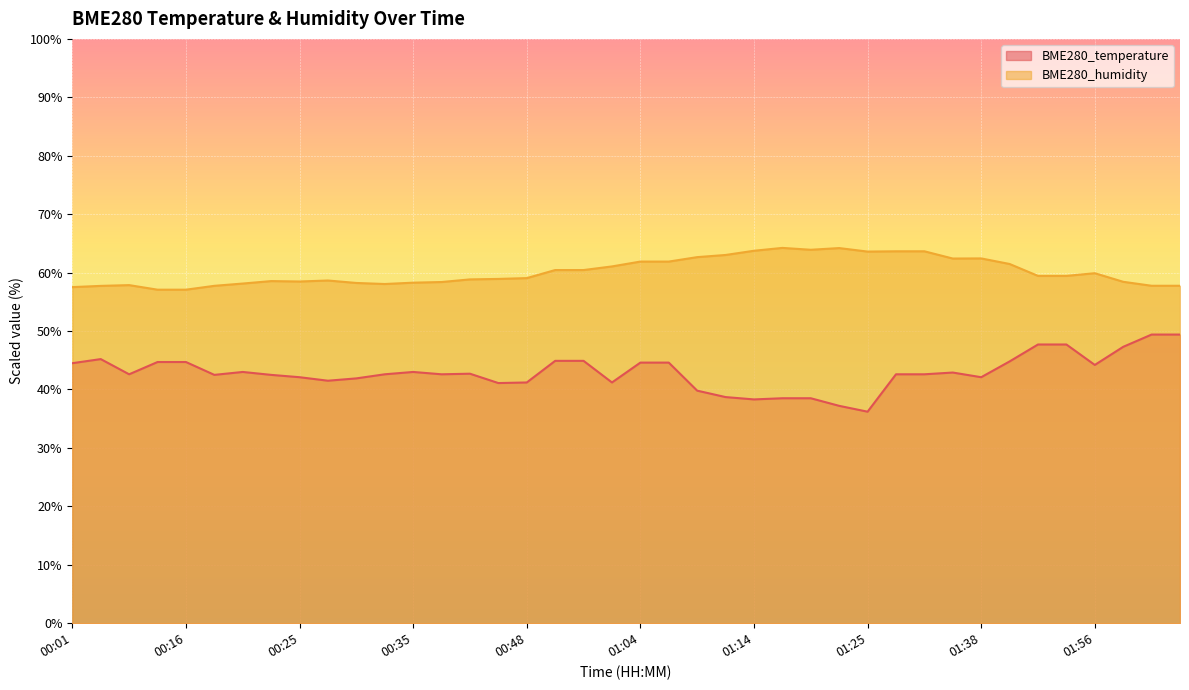

The BME280_temperature series shows 65.9 at 00:33. True or false?

False